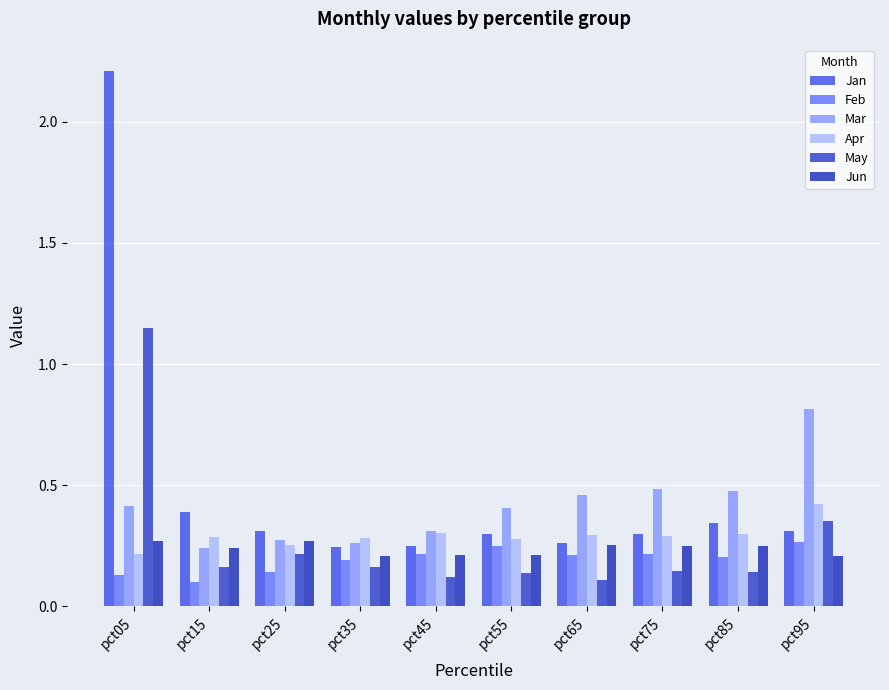

At which category is the sum across all series the highest?

pct05